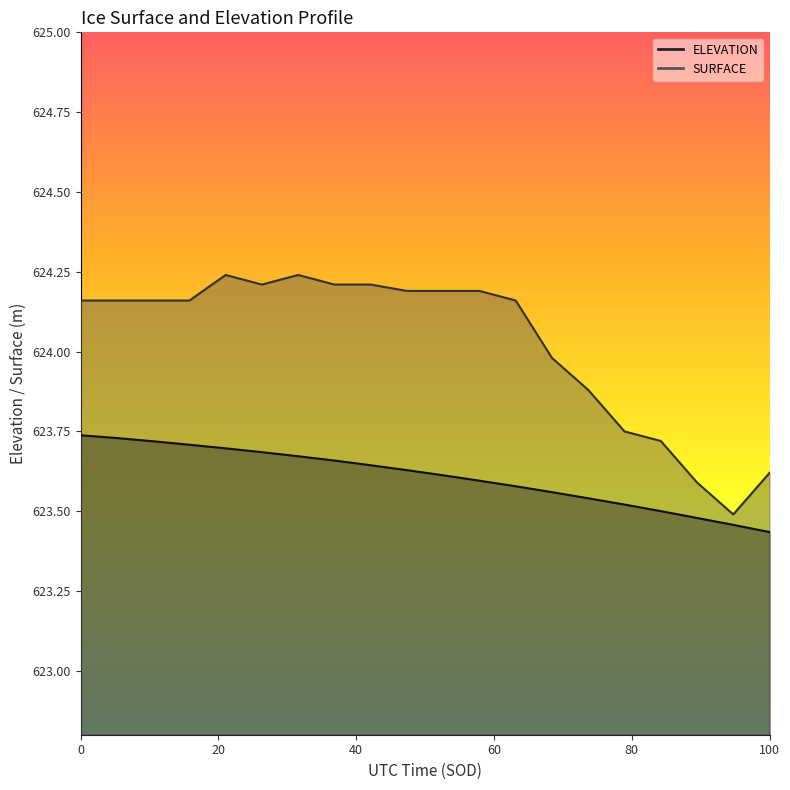

True or false: ELEVATION and SURFACE intersect in this chart.

False